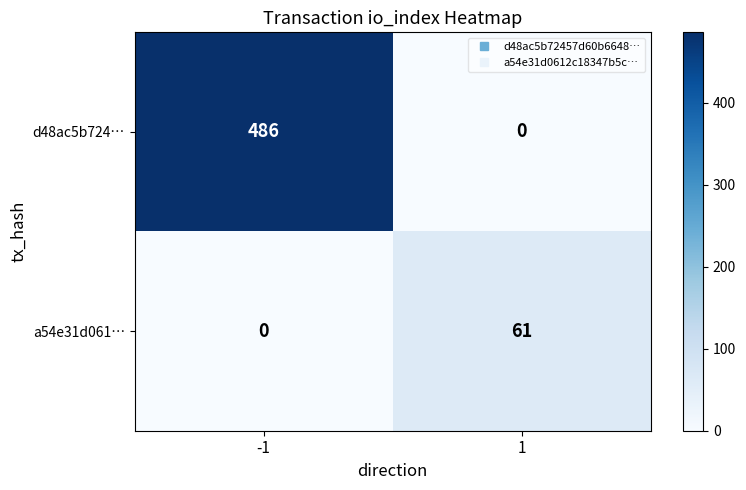

How many series are shown in this chart?

2